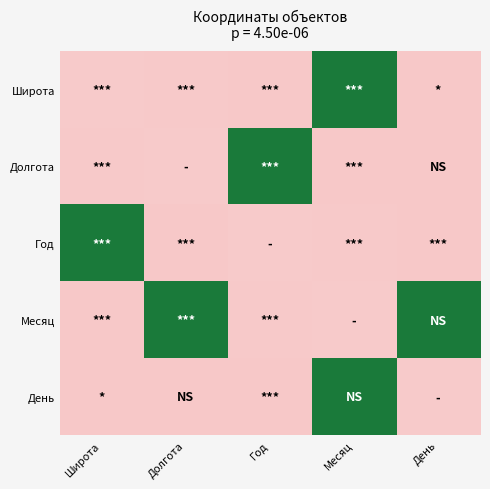

Which series has the largest range (max minus min)?

Широта